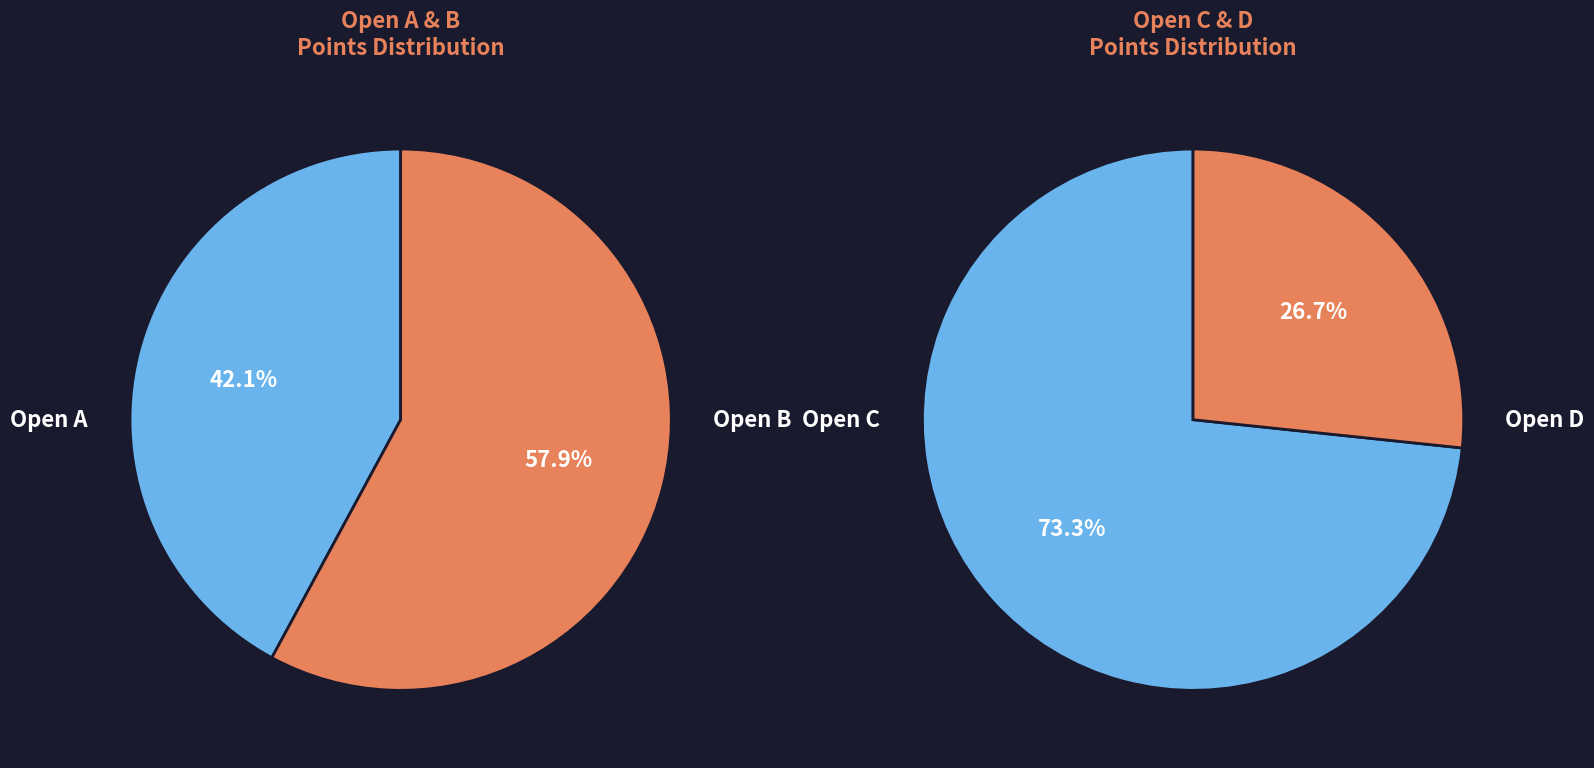

Which slice represents more than half of the pie?

Open C